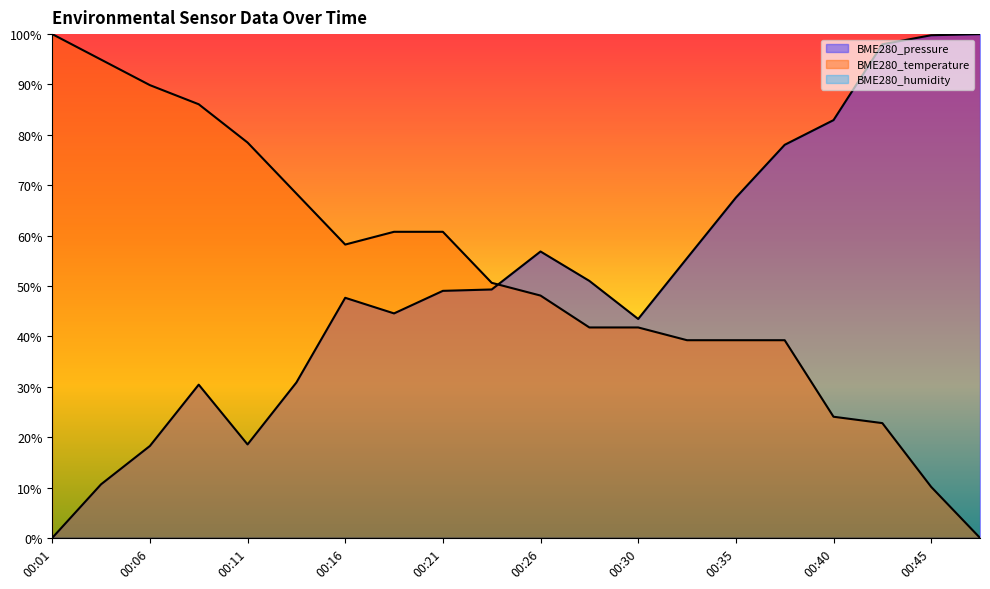

At which category does BME280_pressure reach its first local peak?

00:08